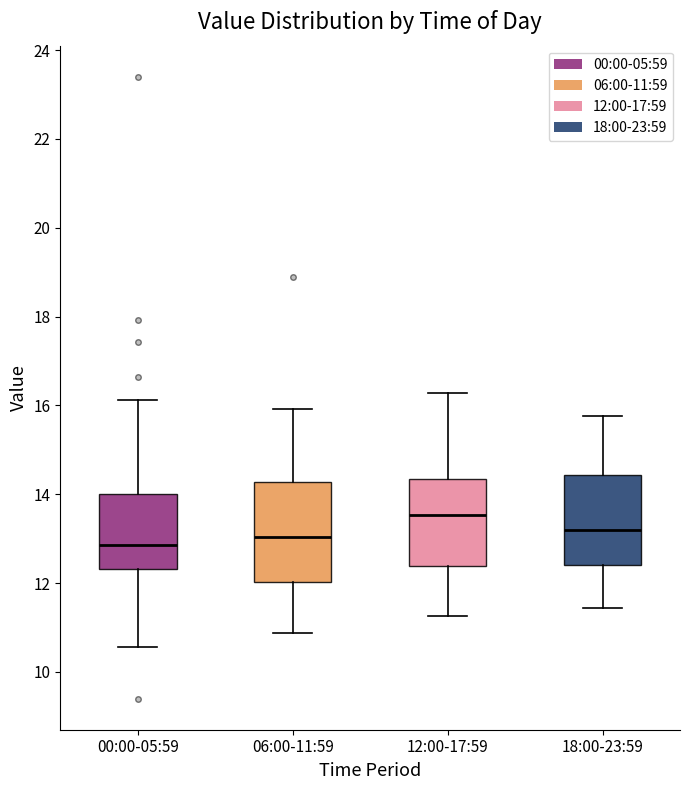

Reading left to right, transcribe this box plot: for each box, give where its median line is, the range the box spans, and where its two whiskers end, as read against the y-axis. The values are not printed on the chart, so give them approximately, as read against the axis.

00:00-05:59: median 12.8, box 12.4 to 14.0, whiskers 10.6 to 16.2
06:00-11:59: median 13.0, box 12.0 to 14.2, whiskers 10.8 to 16.0
12:00-17:59: median 13.6, box 12.4 to 14.4, whiskers 11.2 to 16.2
18:00-23:59: median 13.2, box 12.4 to 14.4, whiskers 11.4 to 15.8